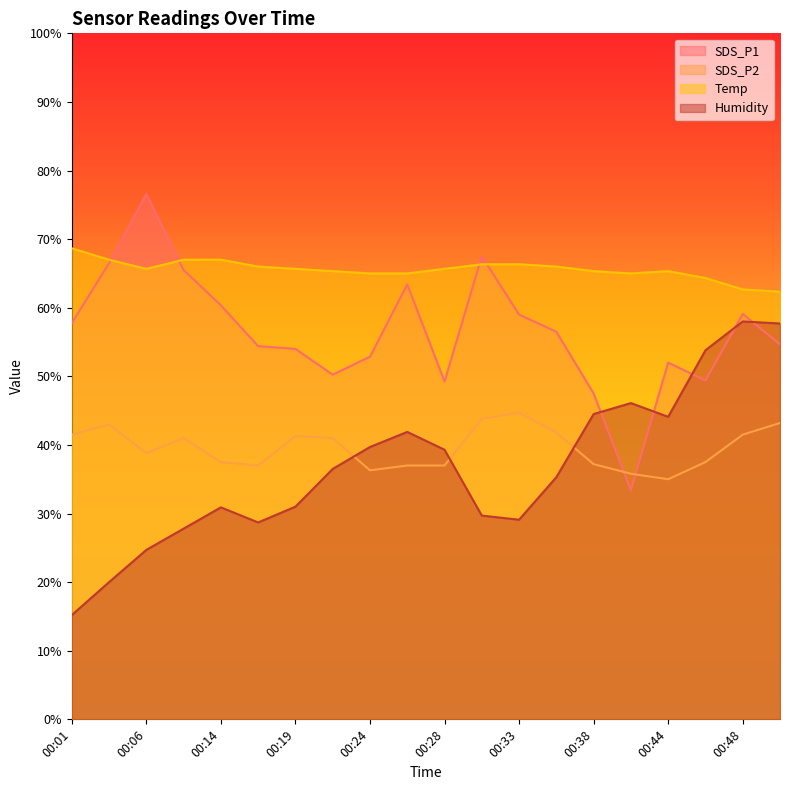

Reading left to right, extract all data points from this chart.

SDS_P1: 00:01=57.8	00:04=66.5	00:06=76.6	00:11=65.5	00:14=60.4	00:16=54.4	00:19=54.0	00:21=50.3	00:24=52.8	00:26=63.4	00:28=49.2	00:31=67.5	00:33=59.0	00:36=56.5	00:38=47.5	00:41=33.4	00:44=52.0	00:46=49.4	00:48=59.1	00:51=54.6
SDS_P2: 00:01=41.5	00:04=43.0	00:06=38.8	00:11=41.0	00:14=37.5	00:16=37.0	00:19=41.3	00:21=41.0	00:24=36.3	00:26=37.0	00:28=37.0	00:31=43.8	00:33=44.7	00:36=41.8	00:38=37.2	00:41=35.8	00:44=35.0	00:46=37.5	00:48=41.5	00:51=43.2
Temp: 00:01=68.7	00:04=67.0	00:06=65.7	00:11=67.0	00:14=67.0	00:16=66.0	00:19=65.7	00:21=65.3	00:24=65.0	00:26=65.0	00:28=65.7	00:31=66.3	00:33=66.3	00:36=66.0	00:38=65.3	00:41=65.0	00:44=65.3	00:46=64.3	00:48=62.7	00:51=62.3
Humidity: 00:01=15.2	00:04=20.0	00:06=24.7	00:11=27.8	00:14=30.9	00:16=28.7	00:19=31.0	00:21=36.5	00:24=39.7	00:26=41.9	00:28=39.3	00:31=29.7	00:33=29.1	00:36=35.3	00:38=44.5	00:41=46.1	00:44=44.1	00:46=53.8	00:48=58.0	00:51=57.7